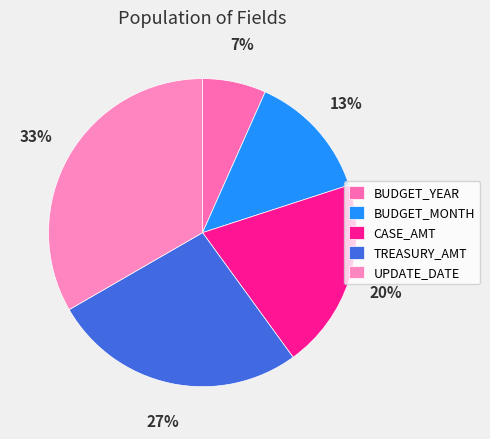

Which category has the smallest portion of the pie?

BUDGET_YEAR